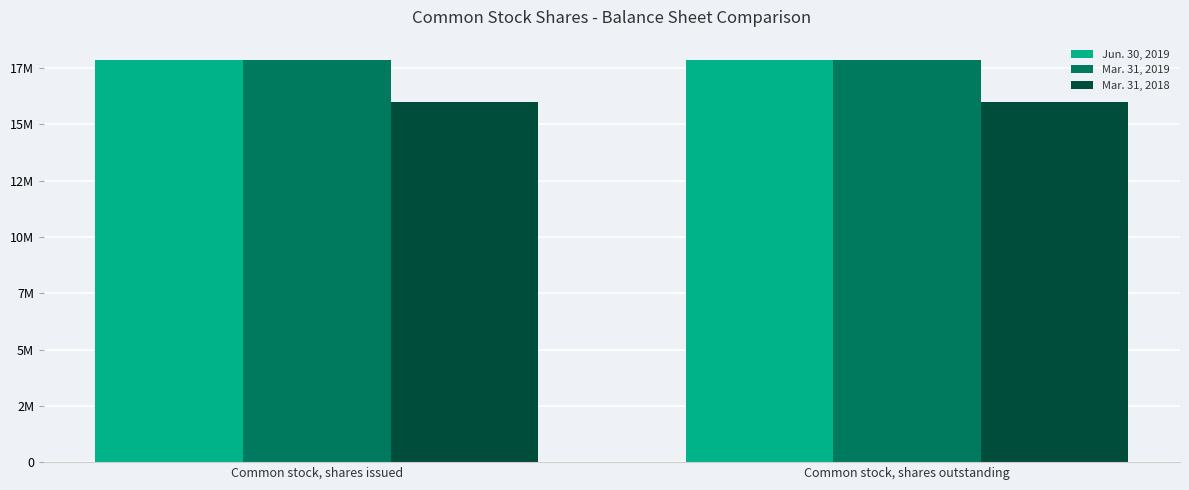

What value does the Mar. 31, 2019 series have at Common stock, shares outstanding?

17840261